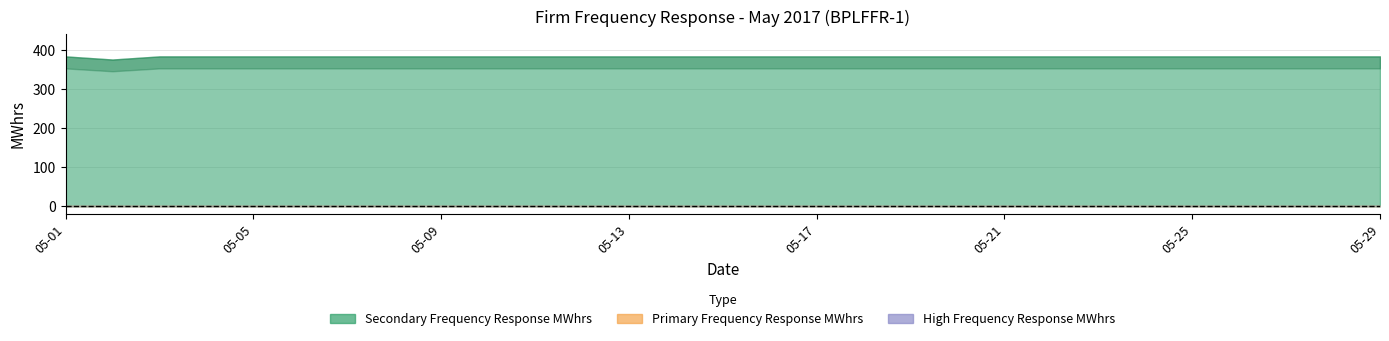

True or false: High Frequency Response MWhrs and Primary Frequency Response MWhrs intersect in this chart.

False